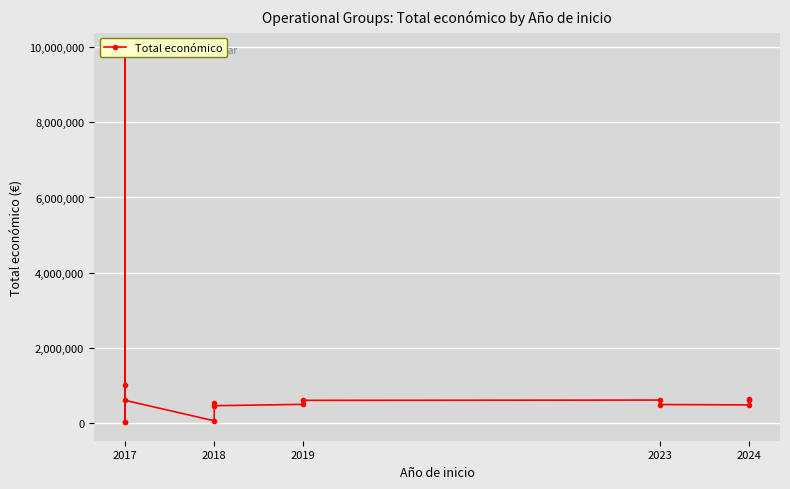

Between 2018 and 2023, which is larger?

2023